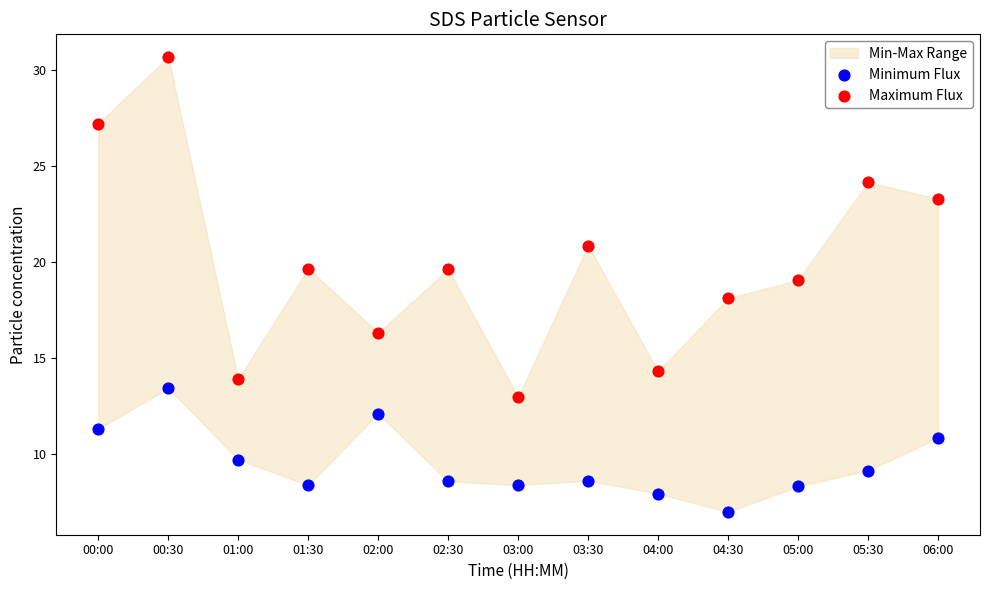

In the Minimum Flux series, what Y value is closest to 10?

9.7